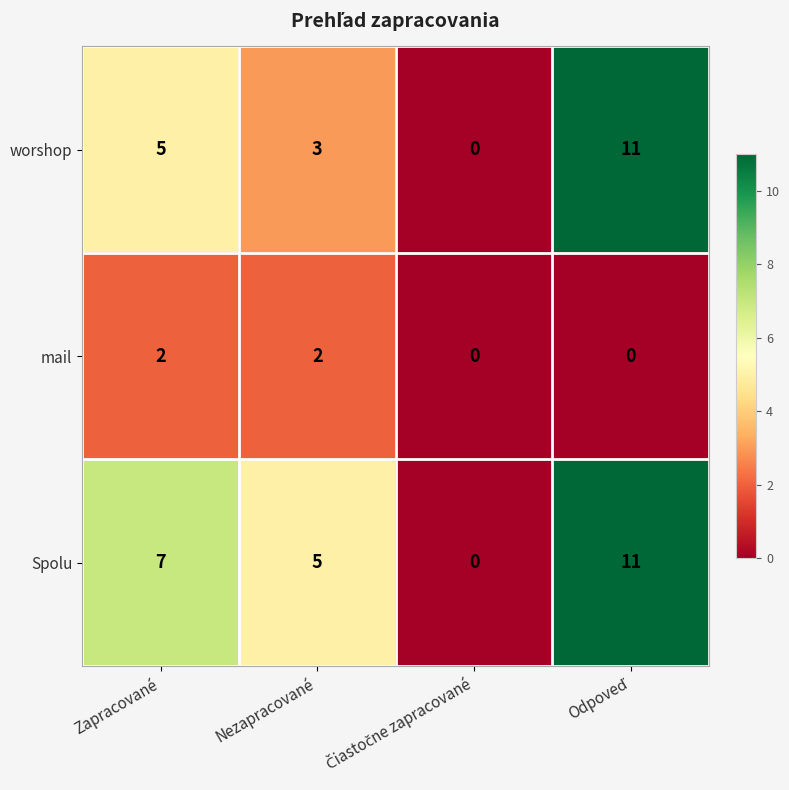

Rank the series at Zapracované from lowest to highest value.

mail, worshop, Spolu